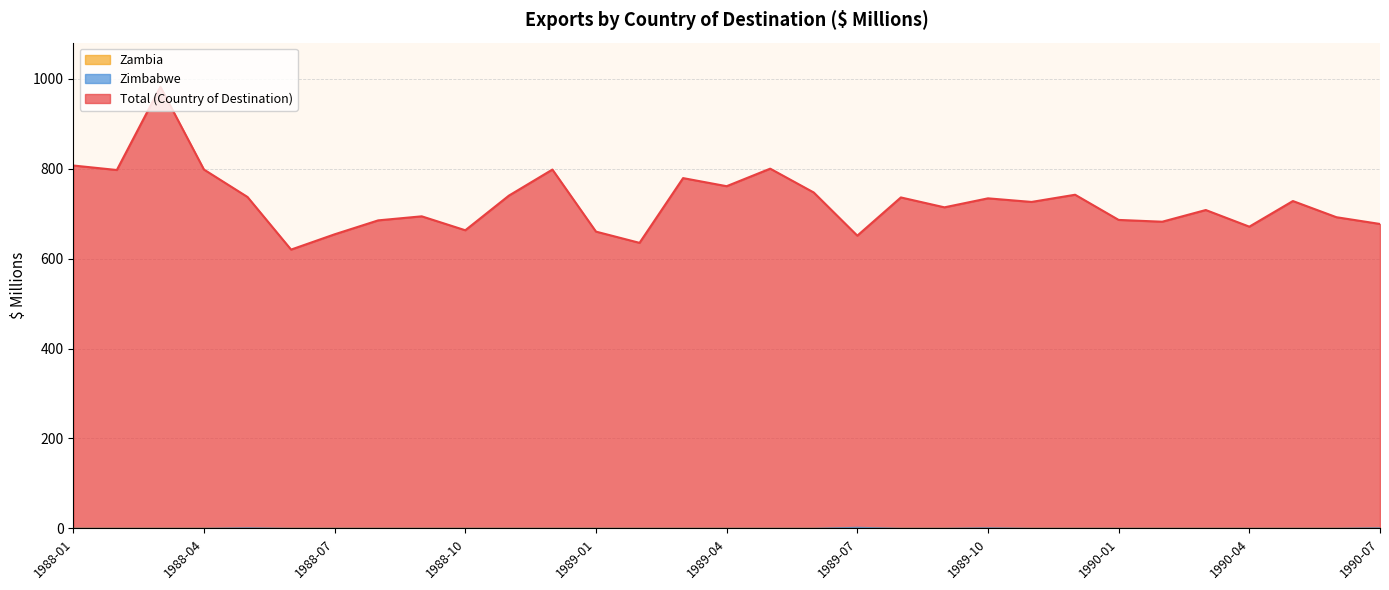

In Total (Country of Destination), how many points are higher than both neighbors (excluding endpoints)?

10